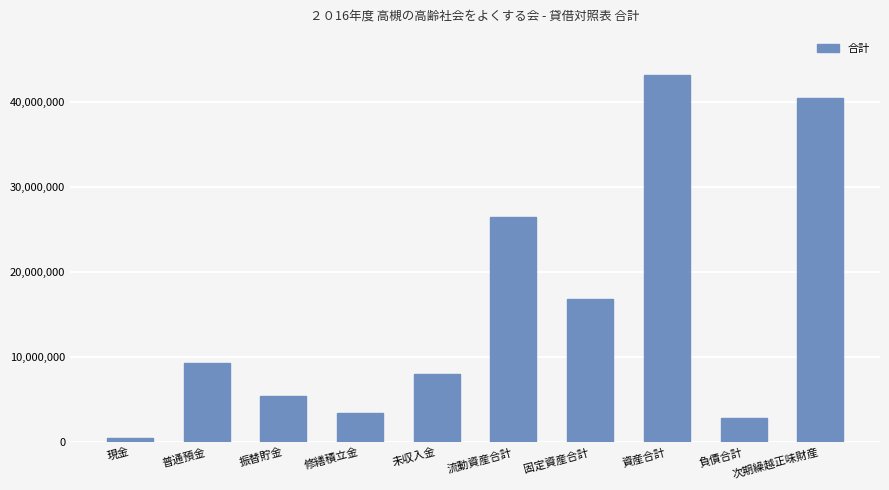

What position from the left is 普通預金?

2